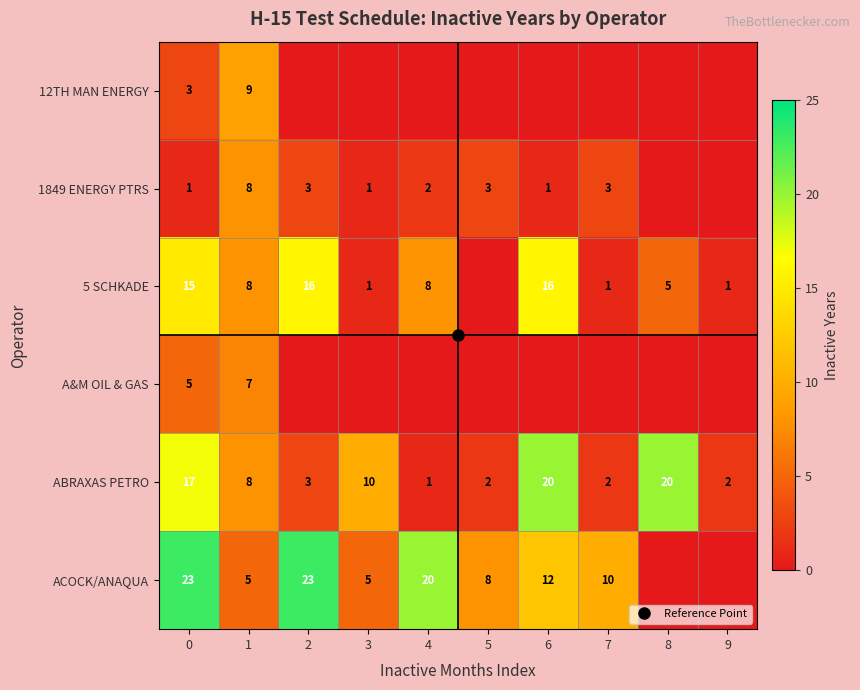

Which has a higher value, 2 or 3?

2